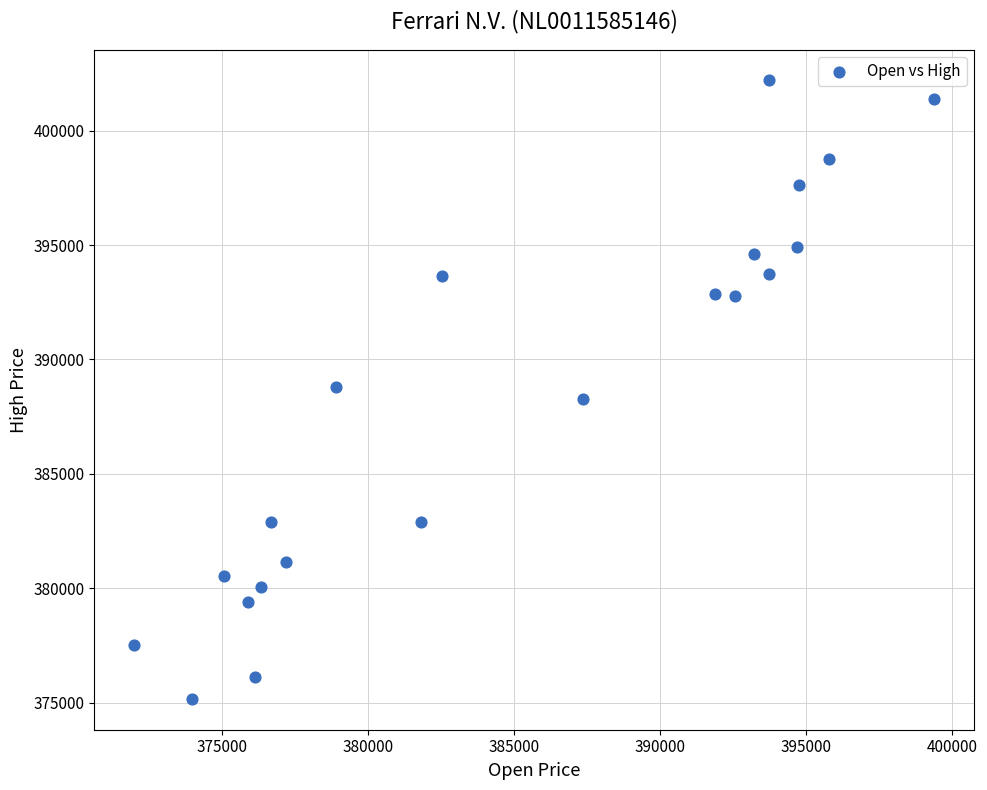

What is the range of X values (max minus min)?

27395